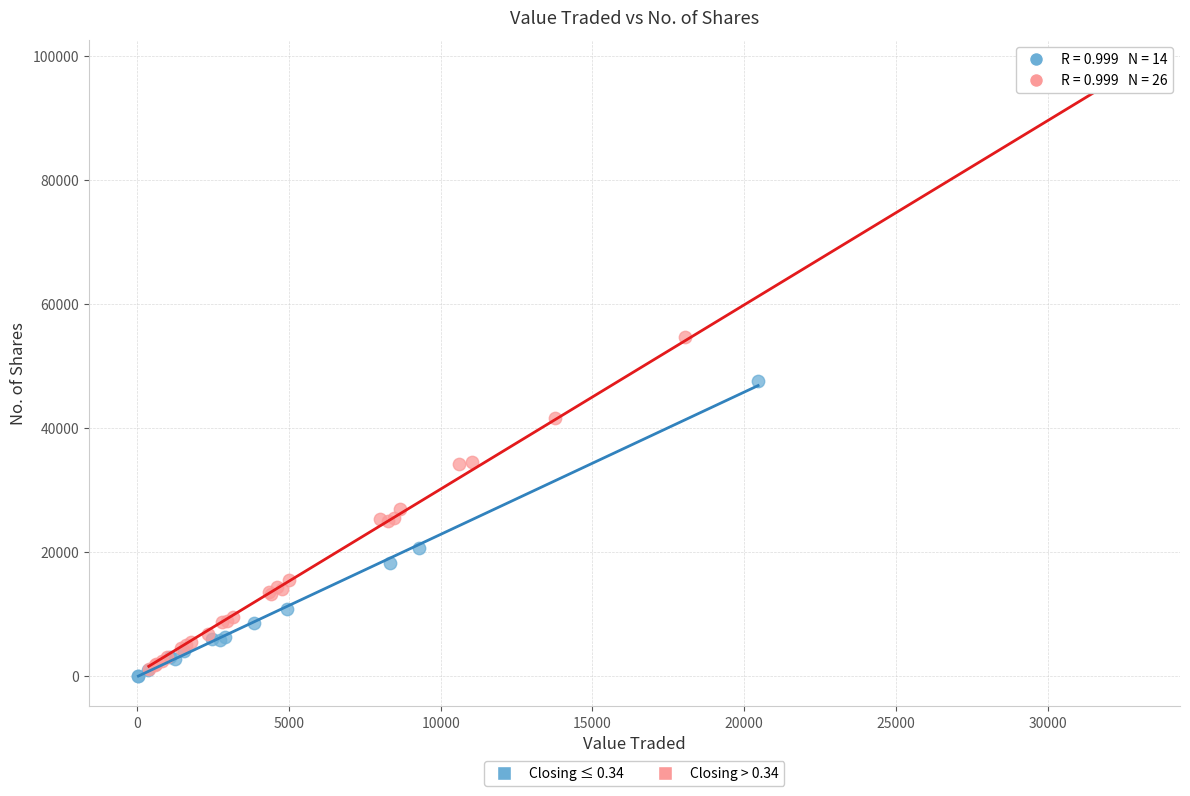

What are all the series names shown in the legend?

Closing ≤ 0.34, Closing > 0.34